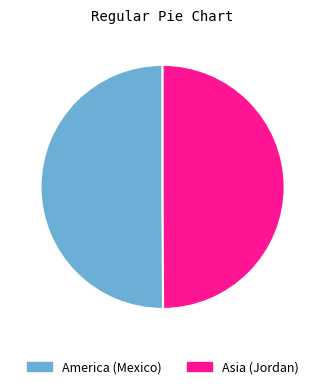

Is it true that America (Mexico) is 39% of the pie?

False